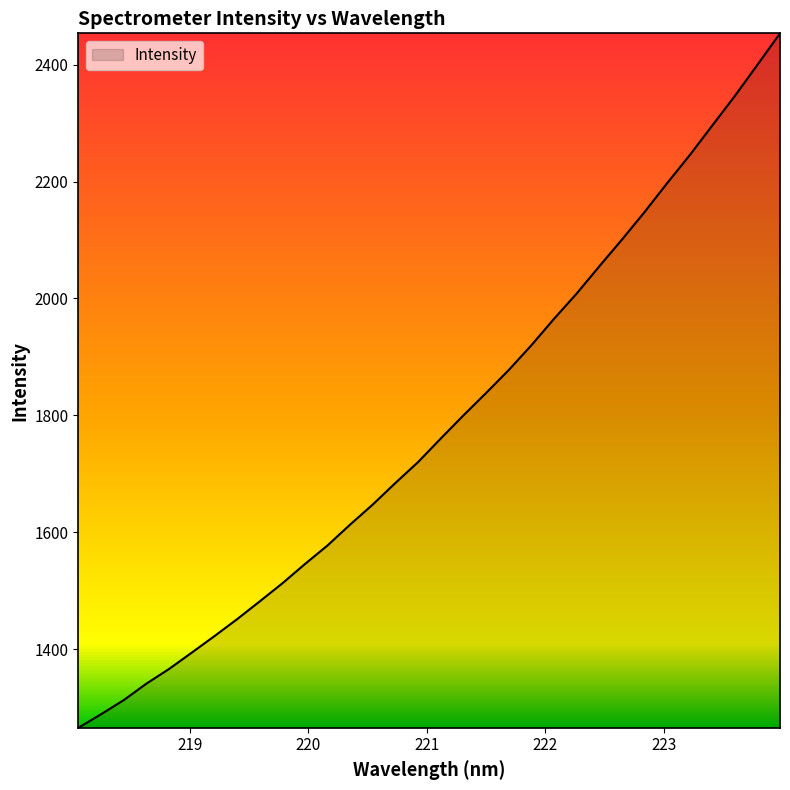

What is the minimum value shown in the chart?

1265.7